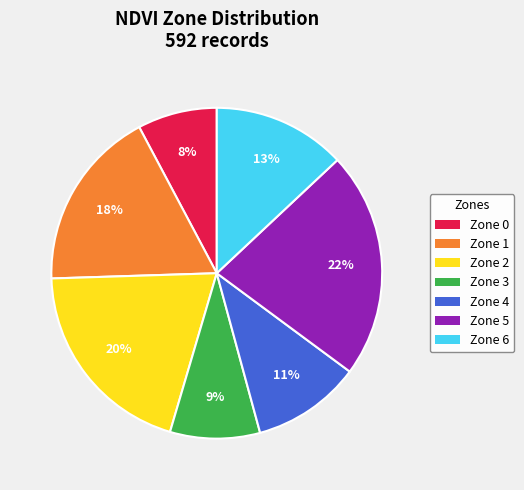

Rank the categories by value from highest to lowest.

Zone 5, Zone 2, Zone 1, Zone 6, Zone 4, Zone 3, Zone 0